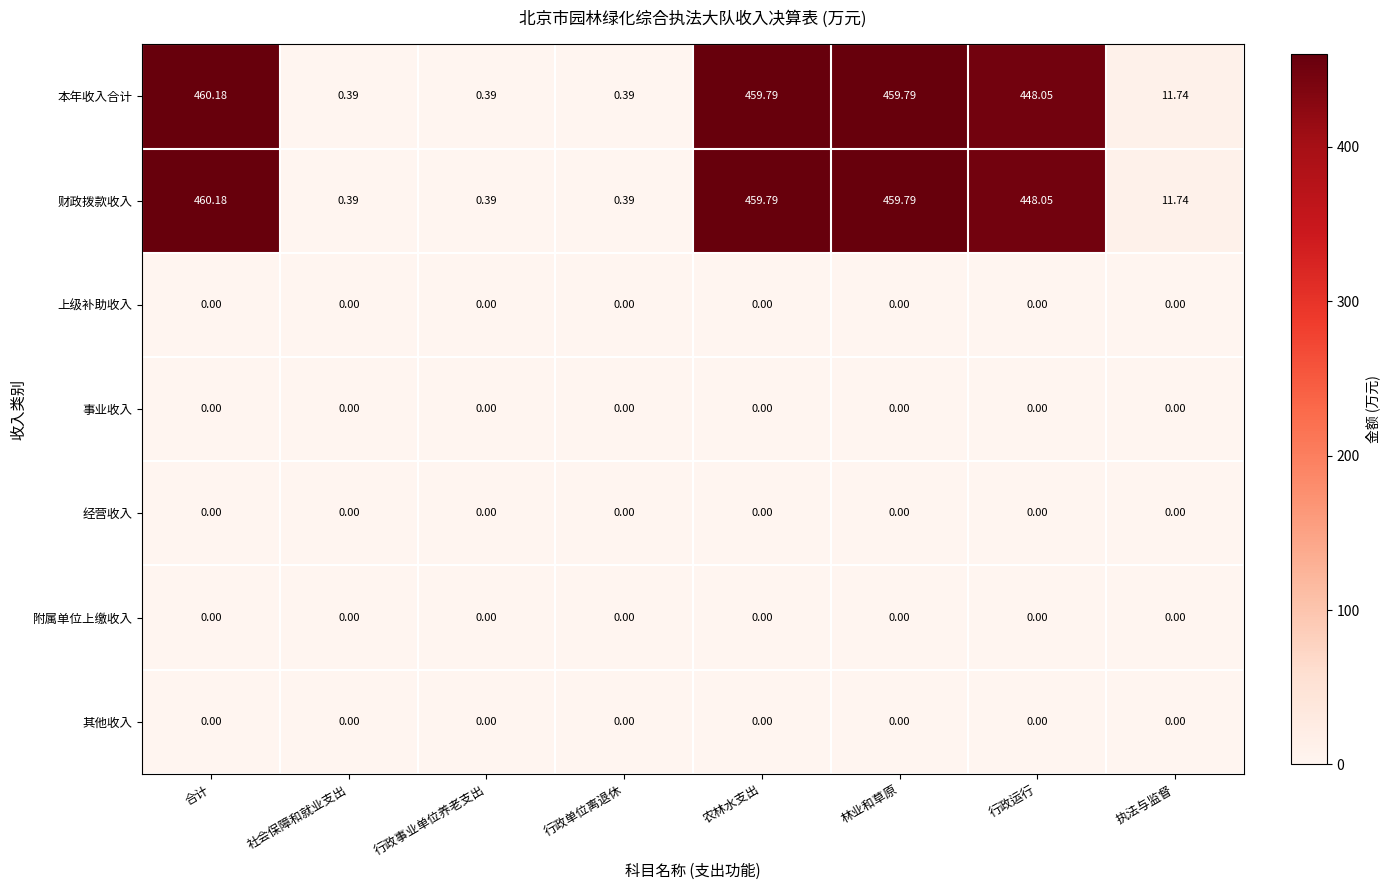

At which category is the sum across all series the highest?

合计